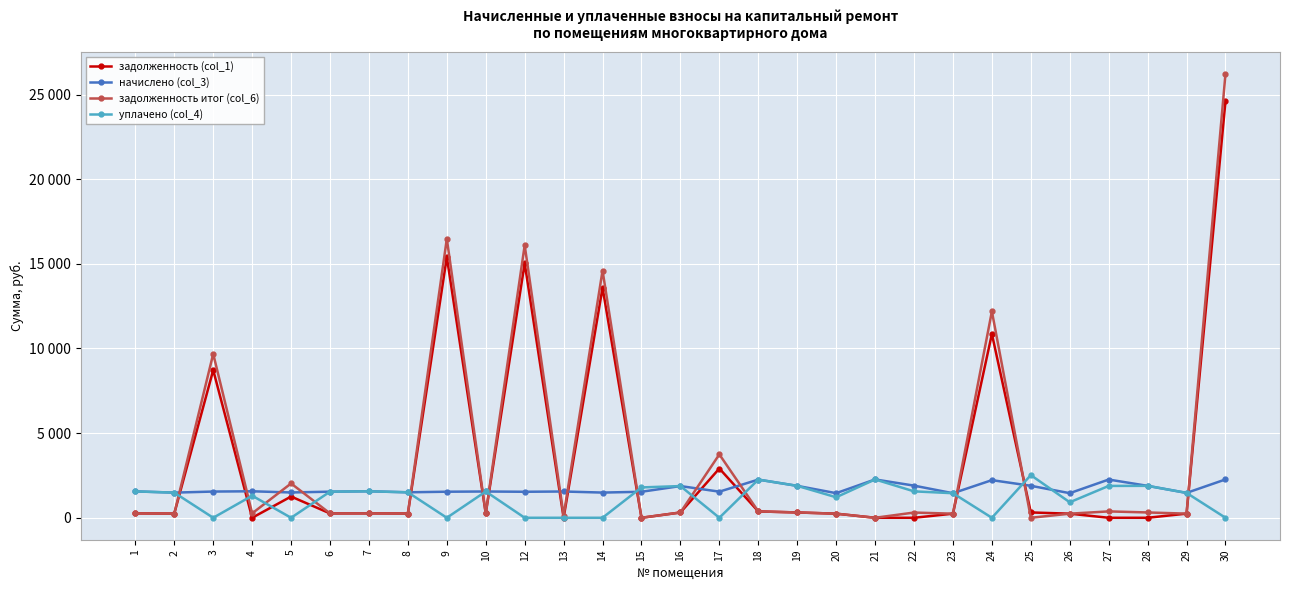

List the labels in order of уплачено (col_4) value, largest first.

25, 21, 18, 19, 28, 27, 16, 15, 7, 22, 1, 10, 6, 8, 2, 29, 23, 4, 20, 26, 3, 5, 9, 12, 13, 14, 17, 24, 30